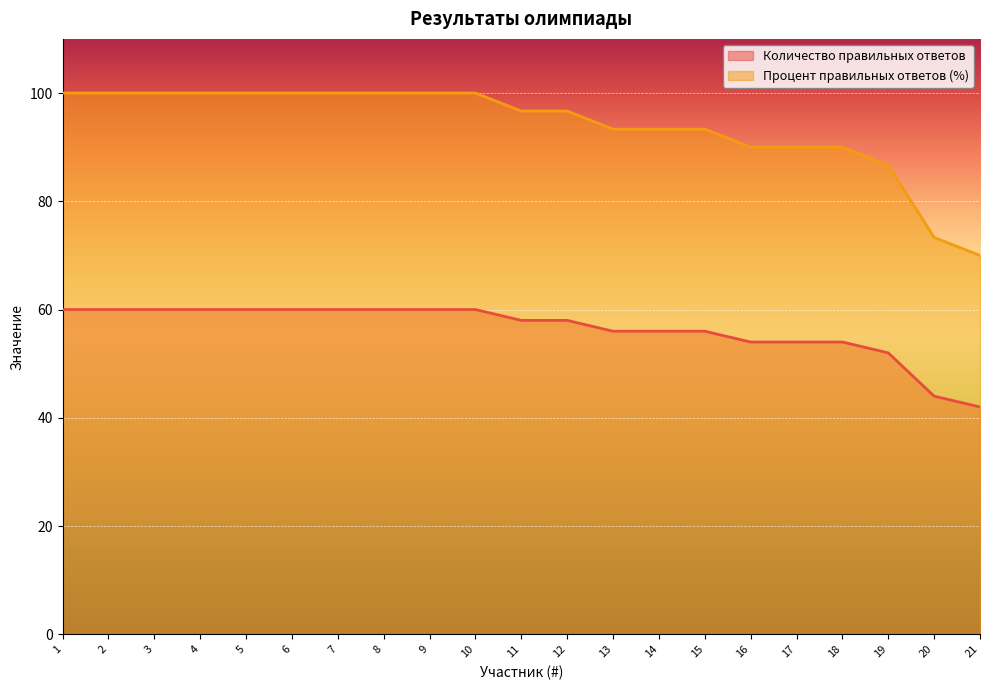

Count the Процент правильных ответов (%) values in the range 90 to 100.

18